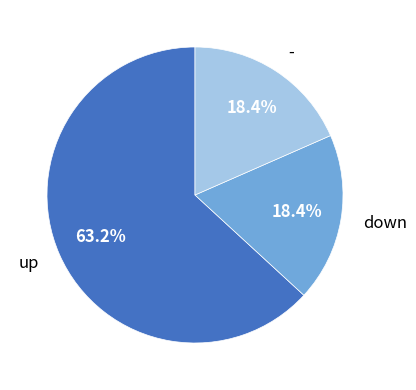

What percentage is NOT represented by -?

81.6%